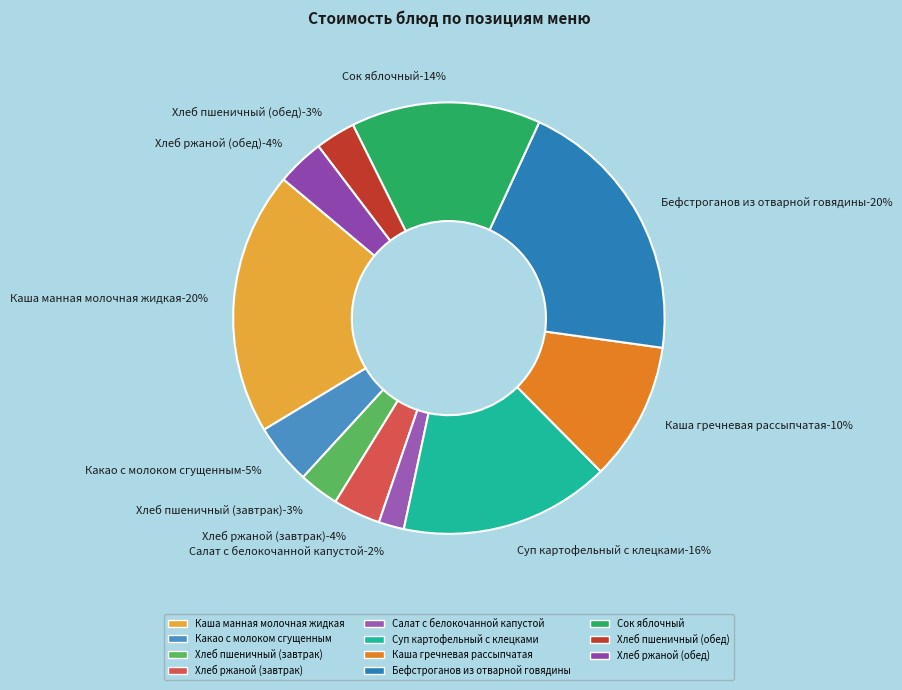

To the nearest percent, what is the average slice percentage?

9%